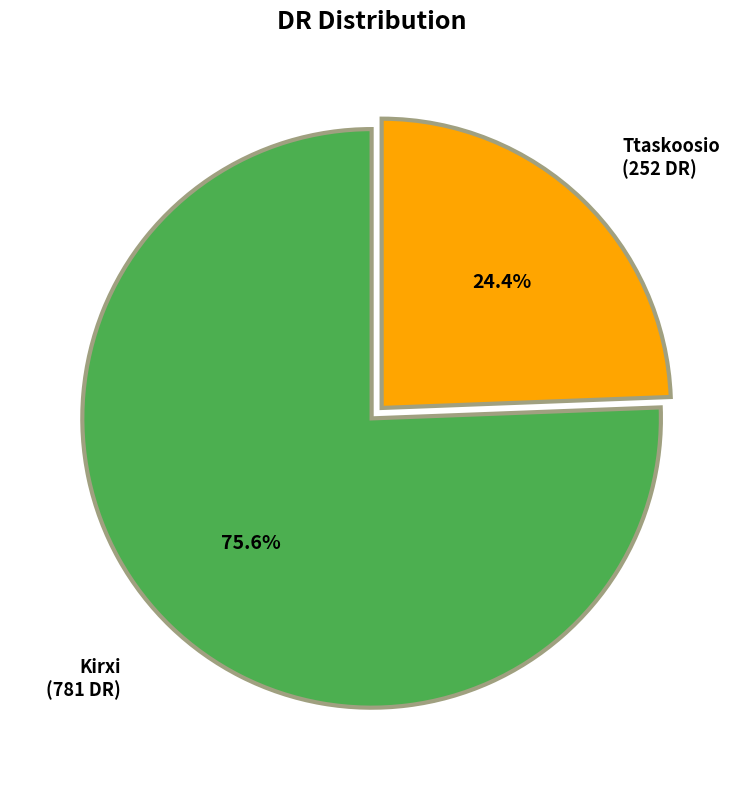

True or false: Kirxi accounts for 67% of the total.

False